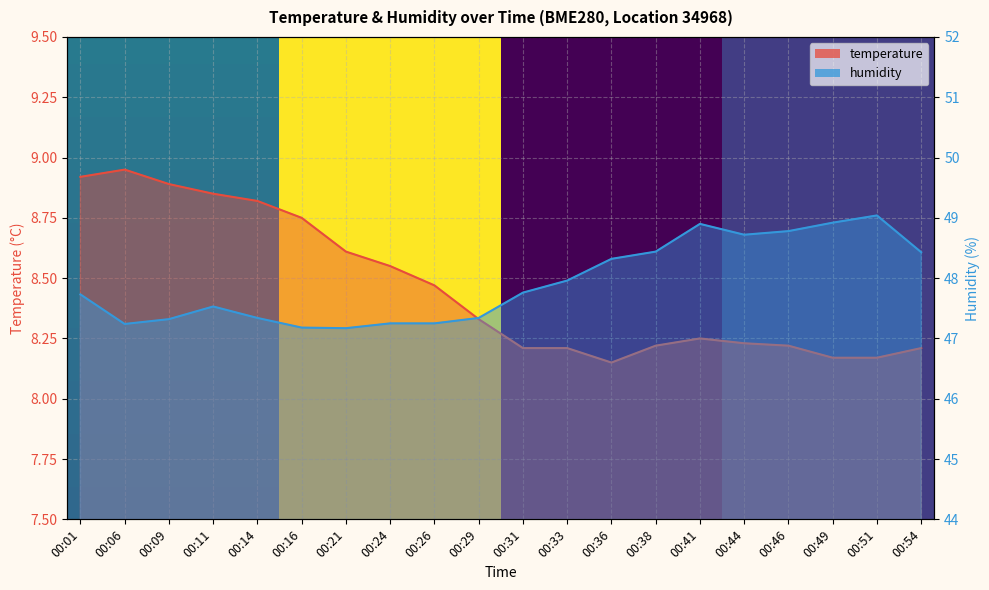

Reading right to left, list all the values displayed in this chart.

temperature: 00:54=8.2	00:51=8.2	00:49=8.2	00:46=8.2	00:44=8.2	00:41=8.2	00:38=8.2	00:36=8.2	00:33=8.2	00:31=8.2	00:29=8.3	00:26=8.5	00:24=8.6	00:21=8.6	00:16=8.8	00:14=8.8	00:11=8.8	00:09=8.9	00:06=8.9	00:01=8.9
humidity: 00:54=48.4	00:51=49.0	00:49=48.9	00:46=48.8	00:44=48.7	00:41=48.9	00:38=48.4	00:36=48.3	00:33=48.0	00:31=47.8	00:29=47.3	00:26=47.2	00:24=47.2	00:21=47.2	00:16=47.2	00:14=47.3	00:11=47.5	00:09=47.3	00:06=47.2	00:01=47.7